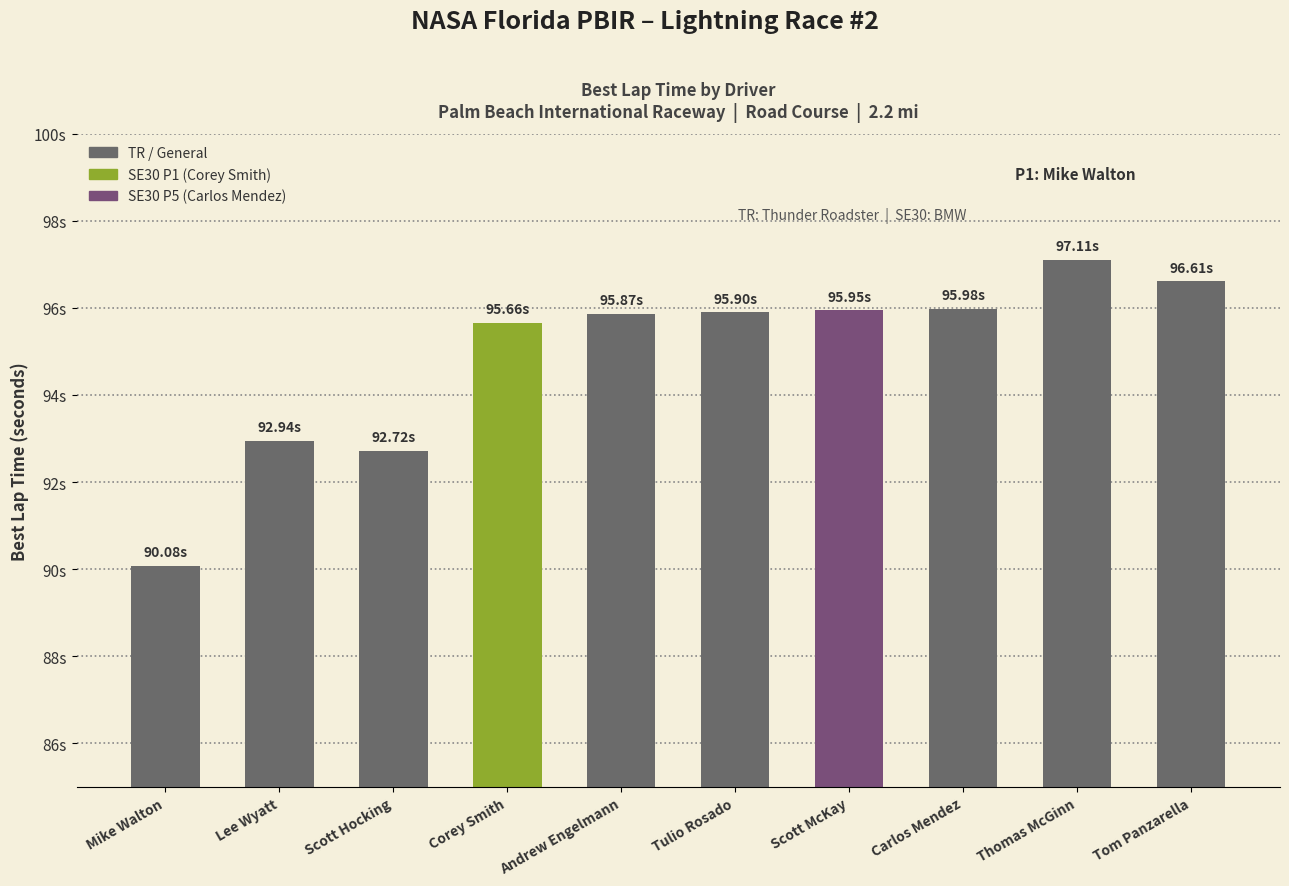

Does the chart contain any negative values?

No